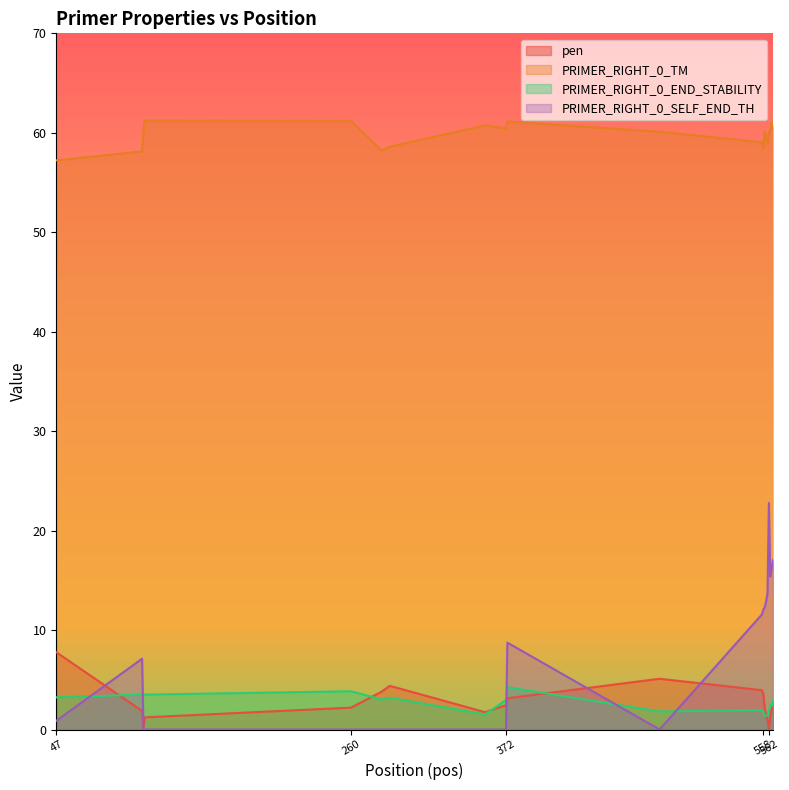

How many data points in PRIMER_RIGHT_0_TM are above 60?

12